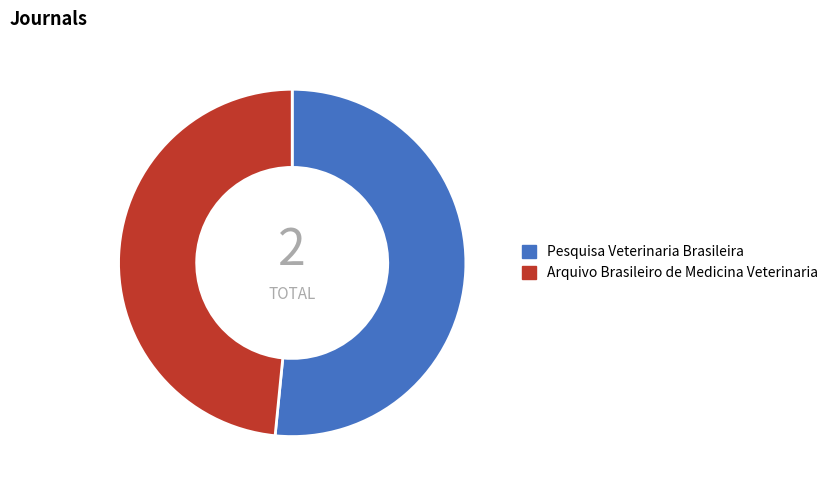

Which category accounts for the majority?

Pesquisa Veterinaria Brasileira